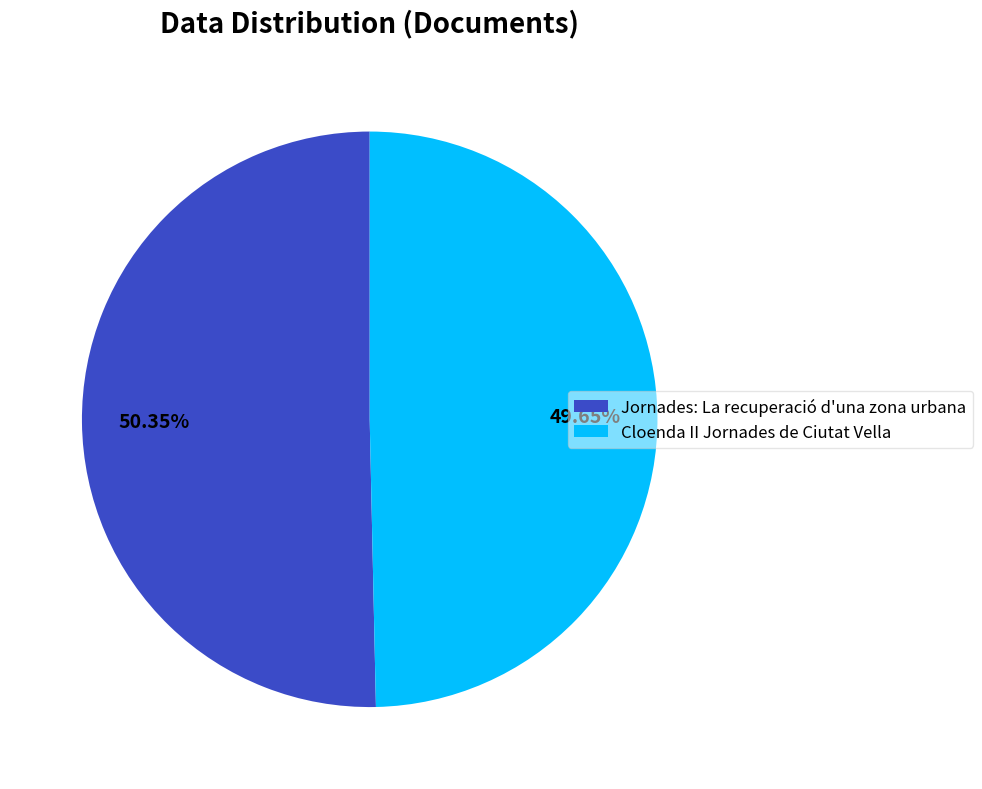

Rank the categories by value from lowest to highest.

Cloenda II Jornades de Ciutat Vella, Jornades: La recuperació d'una zona urbana